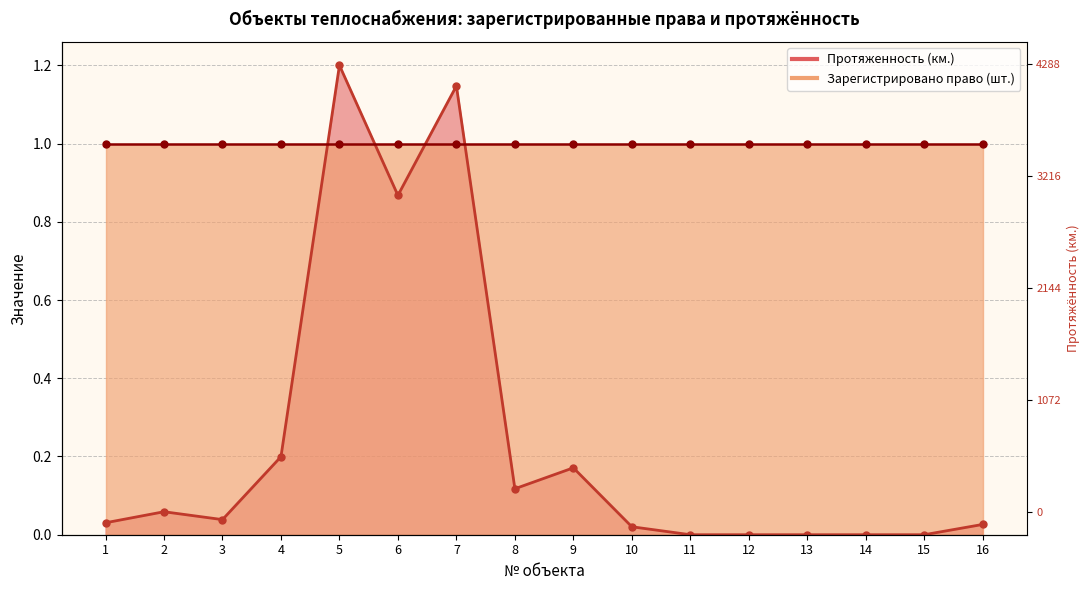

True or false: the data has more than 1 interior local peaks.

True